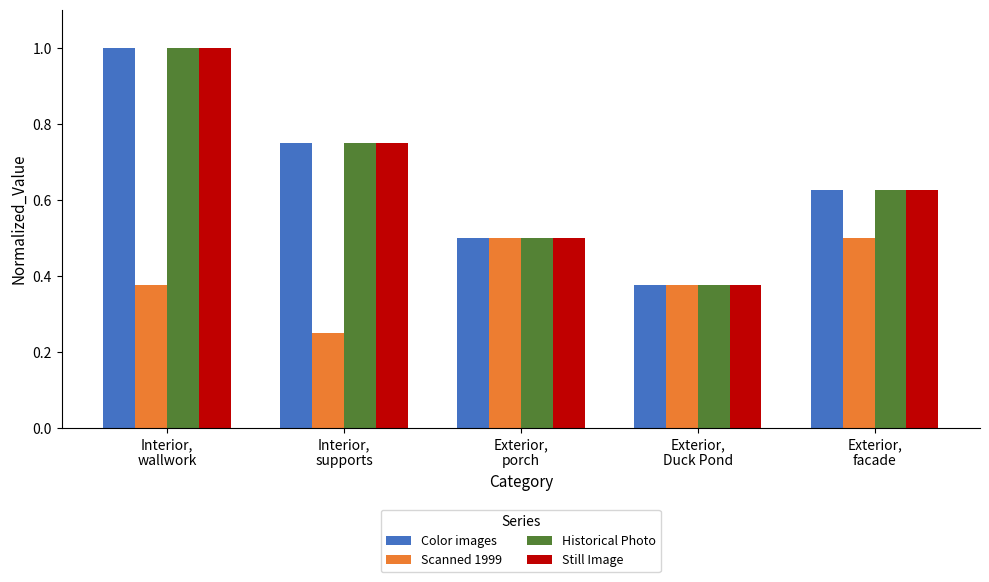

Is it true that Historical Photo equals 1.0 at Interior,
wallwork?

True